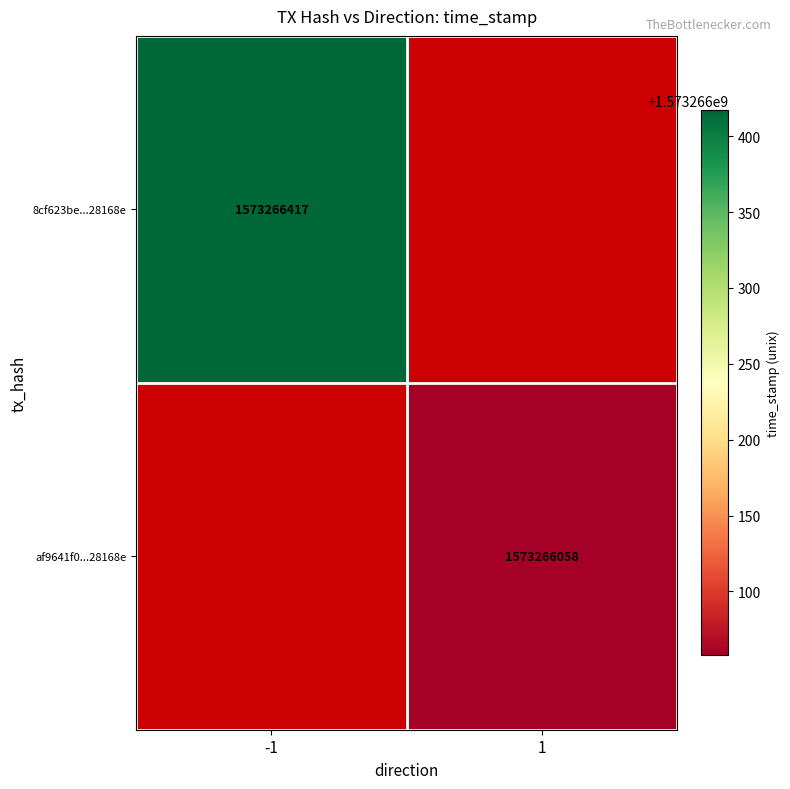

Reading left to right, what are all the values shown in this chart?

8cf623be127bf0d804450d0cc68929bbe28168e: -1	1573266417
af9641f052d42b2d1f45800bb117b6fcc34bba6: 1	1573266058